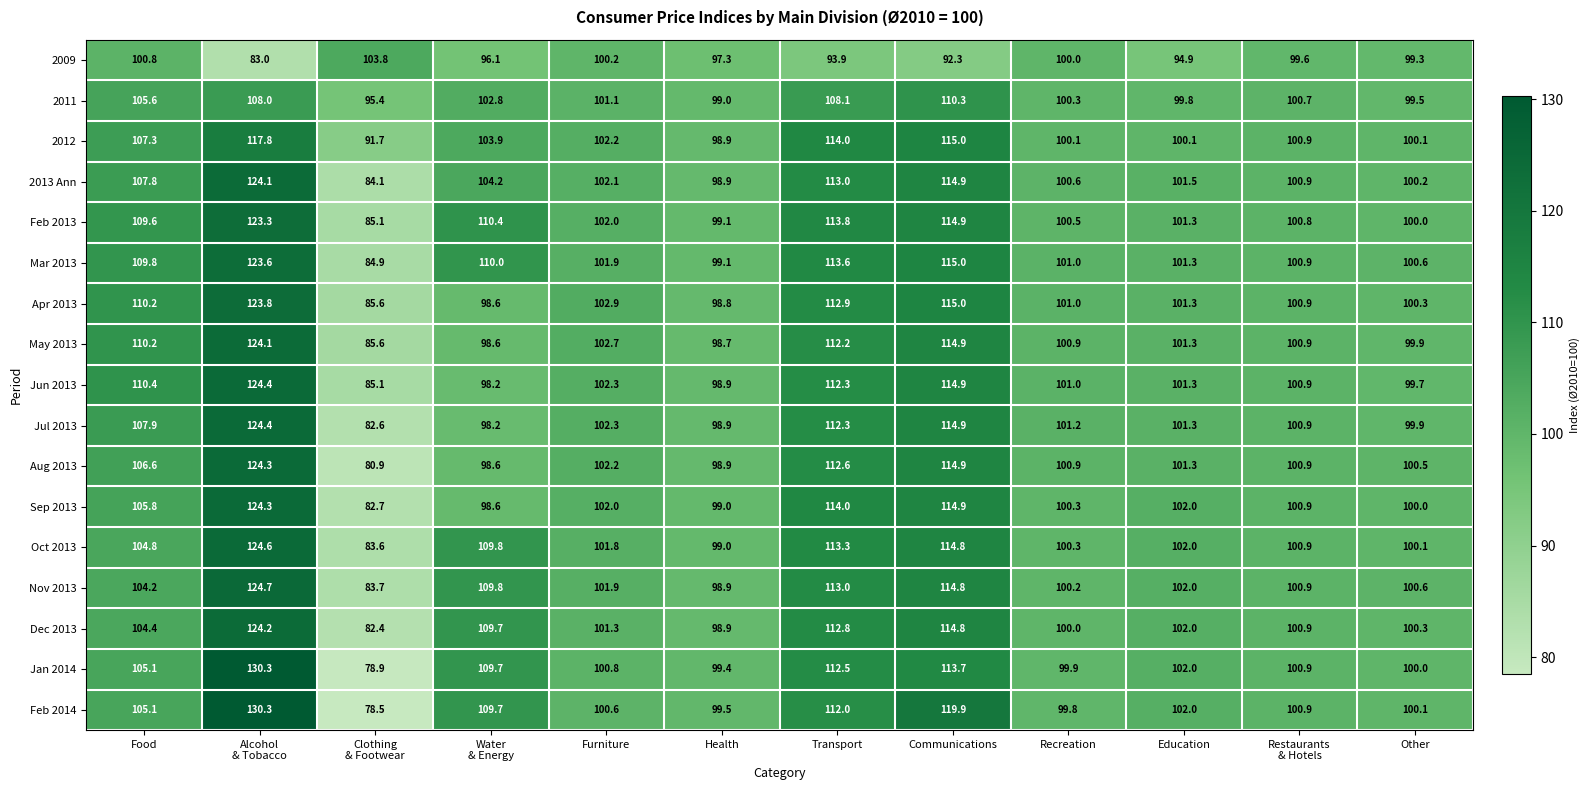

The value of Mar 2013 at Education is 151.9. True or false?

False